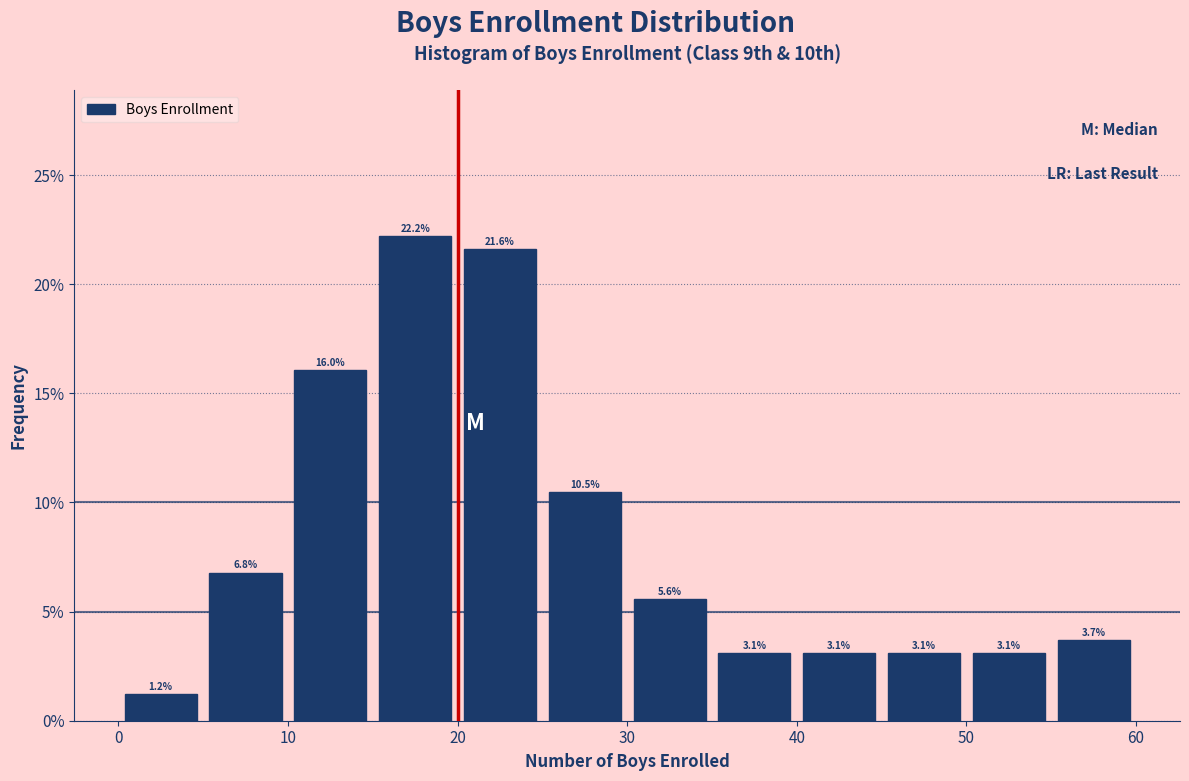

Which range on the x-axis has the tallest bar?

15 to 20